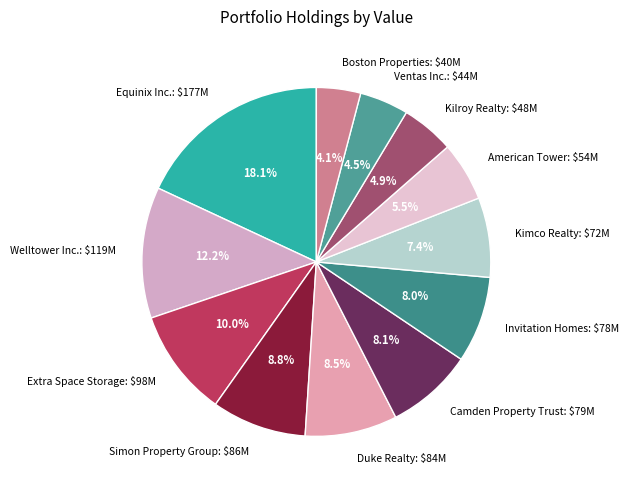

Does Boston Properties represent more than half of the total?

No